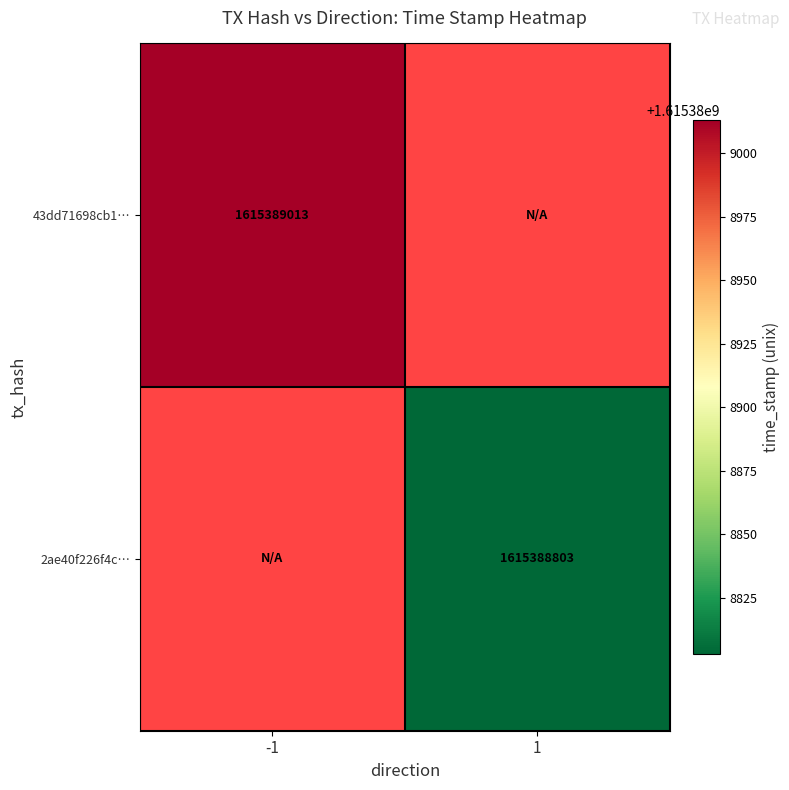

Which category has the highest value across all series?

-1